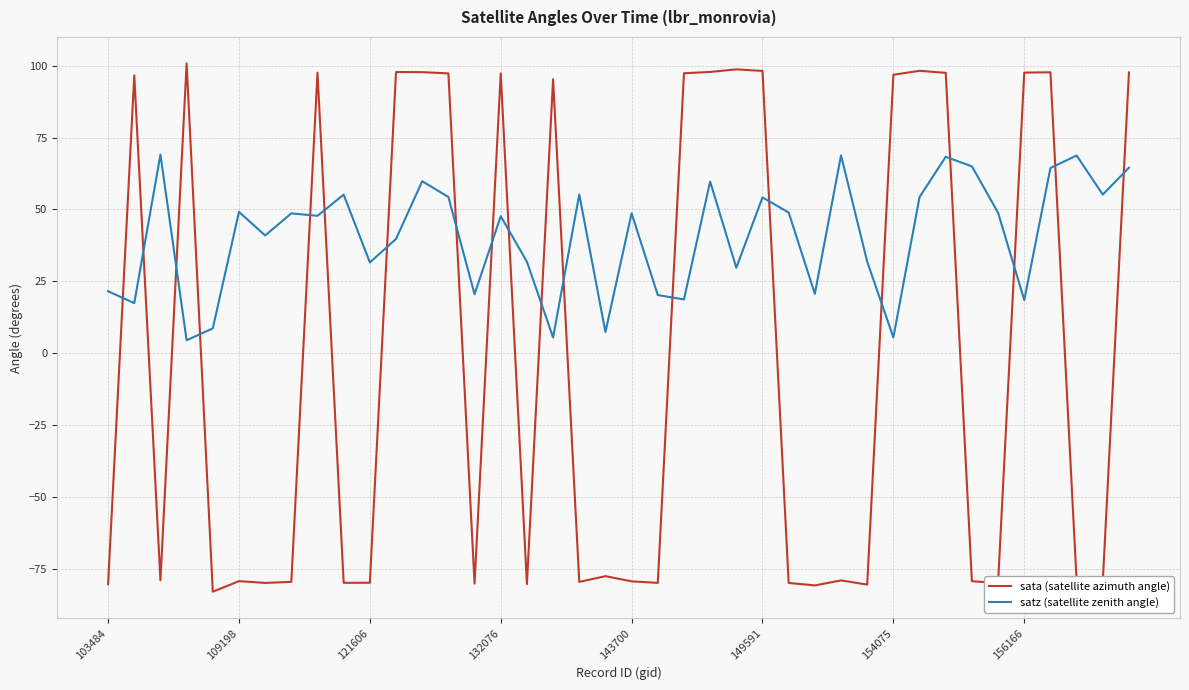

What is the difference between the second highest and minimum values in the satz (satellite zenith angle) series?

64.4